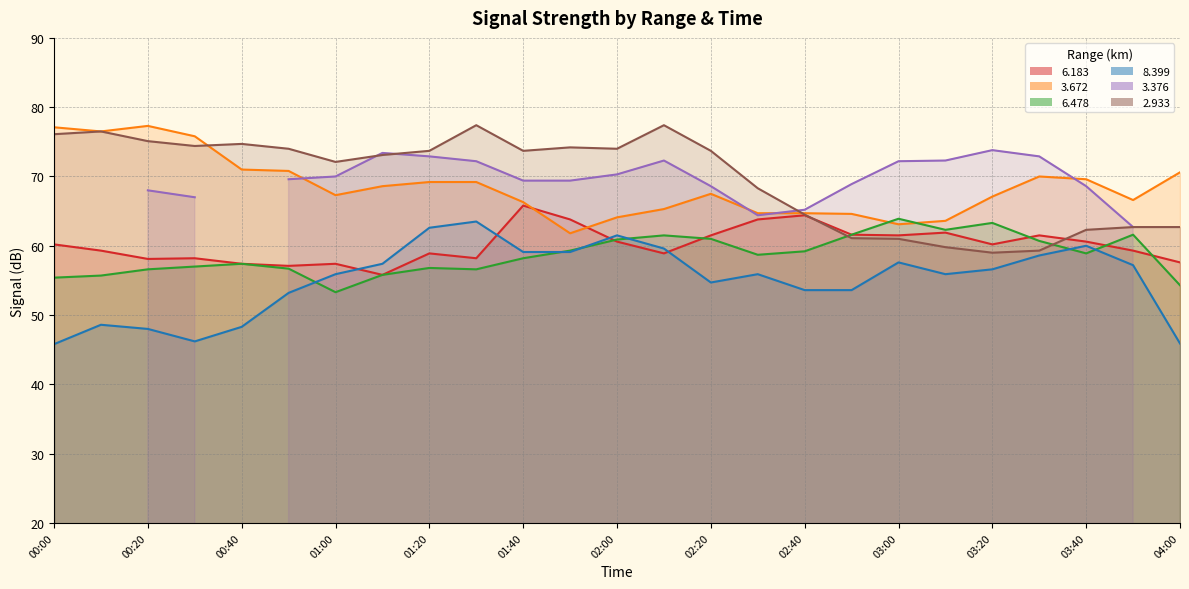

At which category does the chart reach its minimum across all series?

00:00